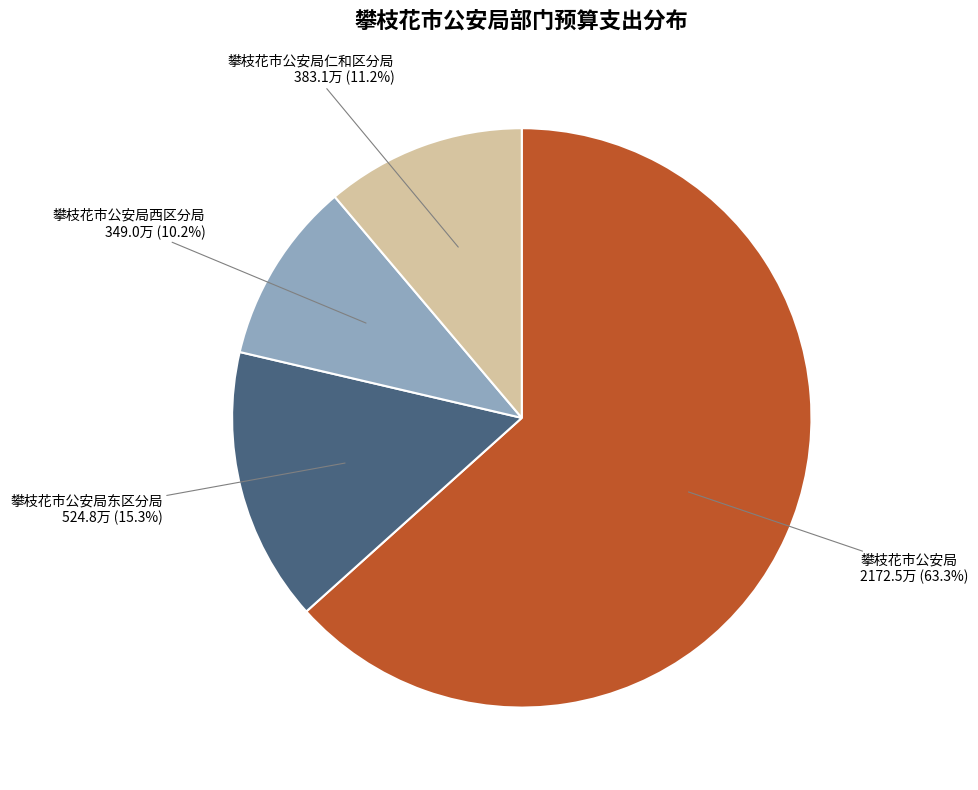

How many slices are in this pie chart?

4